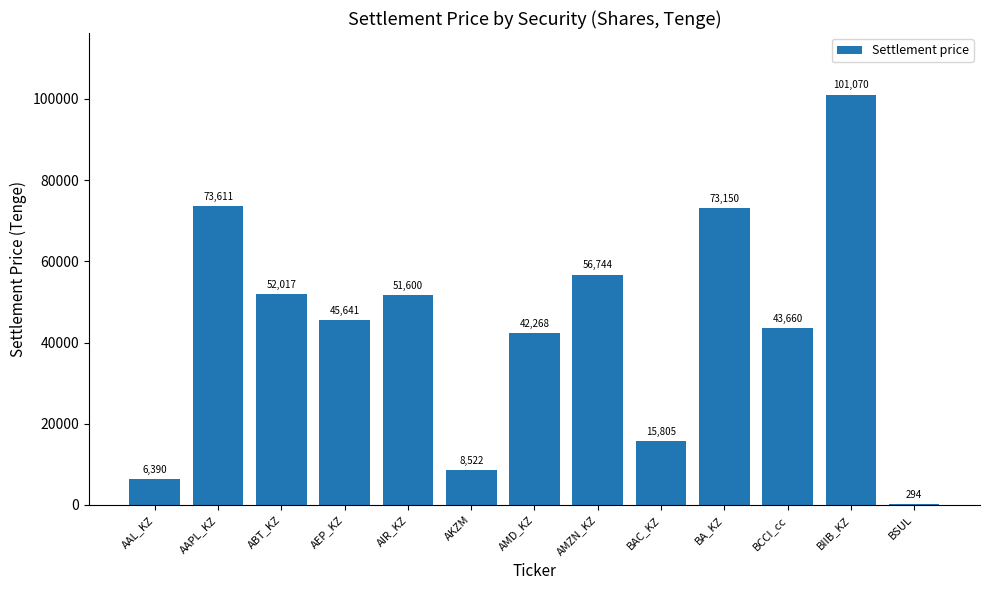

What is the maximum value shown in the chart?

101069.8